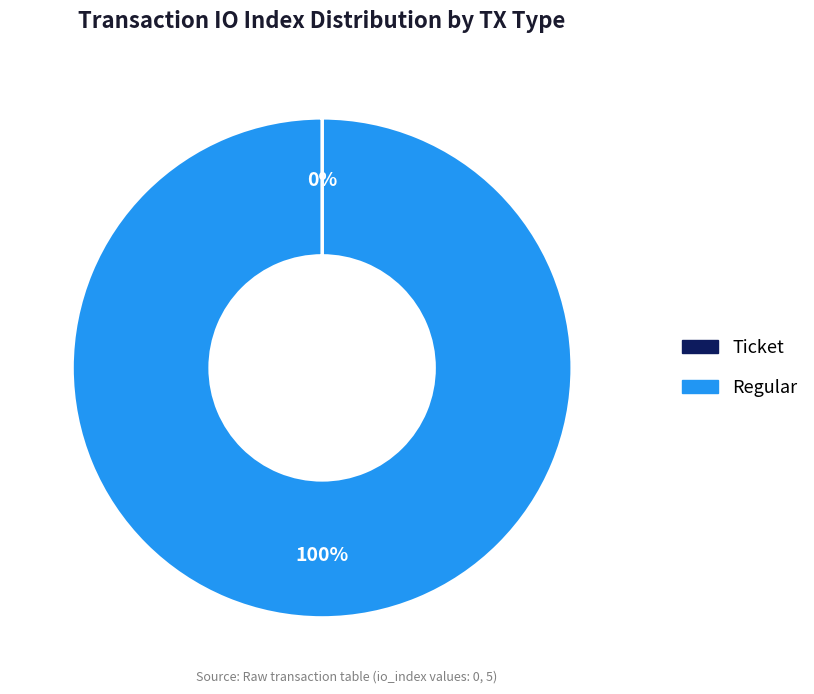

To the nearest percent, what percentage of the pie is Regular?

100%